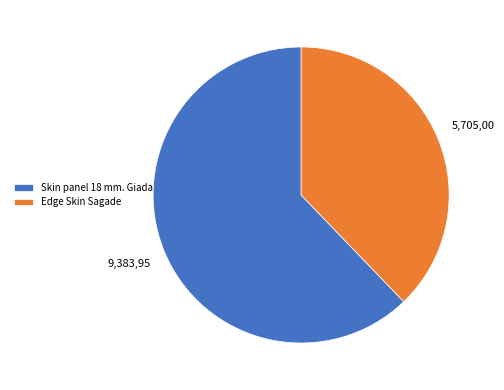

Combined, do Edge Skin Sagade and Skin panel 18 mm. Giada account for over 50%?

Yes